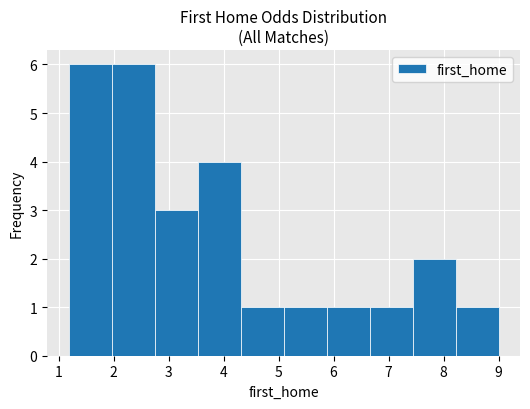

How tall is the bar that spans 7.4 to 8.2 on the x-axis? Neither the bar edges nor the heights are printed on the chart, so give them approximately, as read against the axes.

2